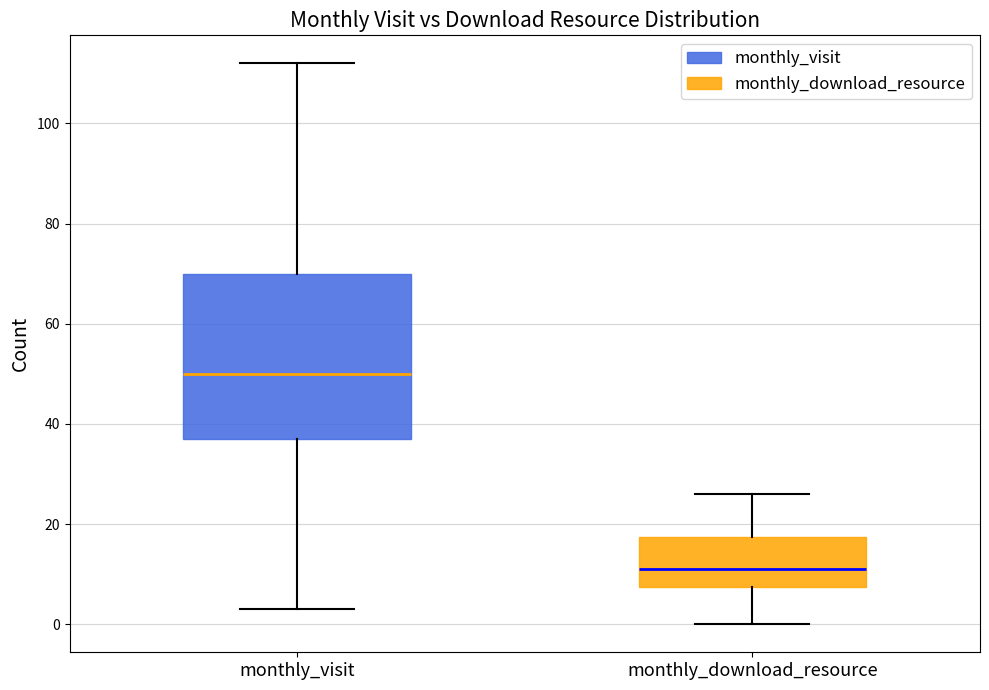

Reading left to right, transcribe this box plot: for each box, give where its median line is, the range the box spans, and where its two whiskers end, as read against the y-axis. The values are not printed on the chart, so give them approximately, as read against the axis.

monthly_visit: median 50, box 38 to 70, whiskers 4 to 112
monthly_download_resource: median 12, box 8 to 18, whiskers 0 to 26